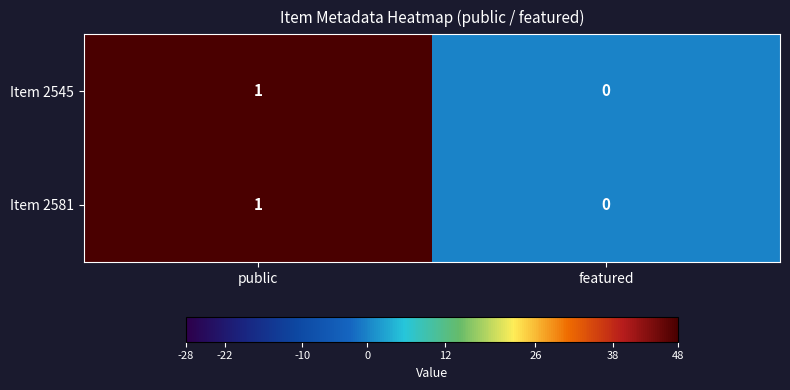

The Item 2581 series shows 2 at public. True or false?

False